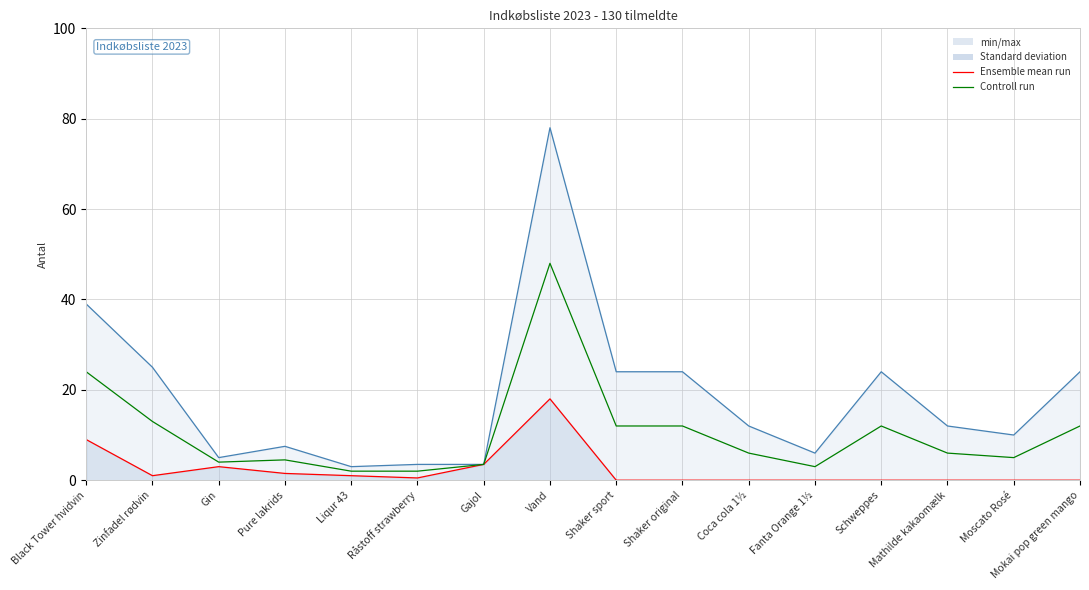

True or false: Ensemble mean run and I alt (line) intersect in this chart.

False